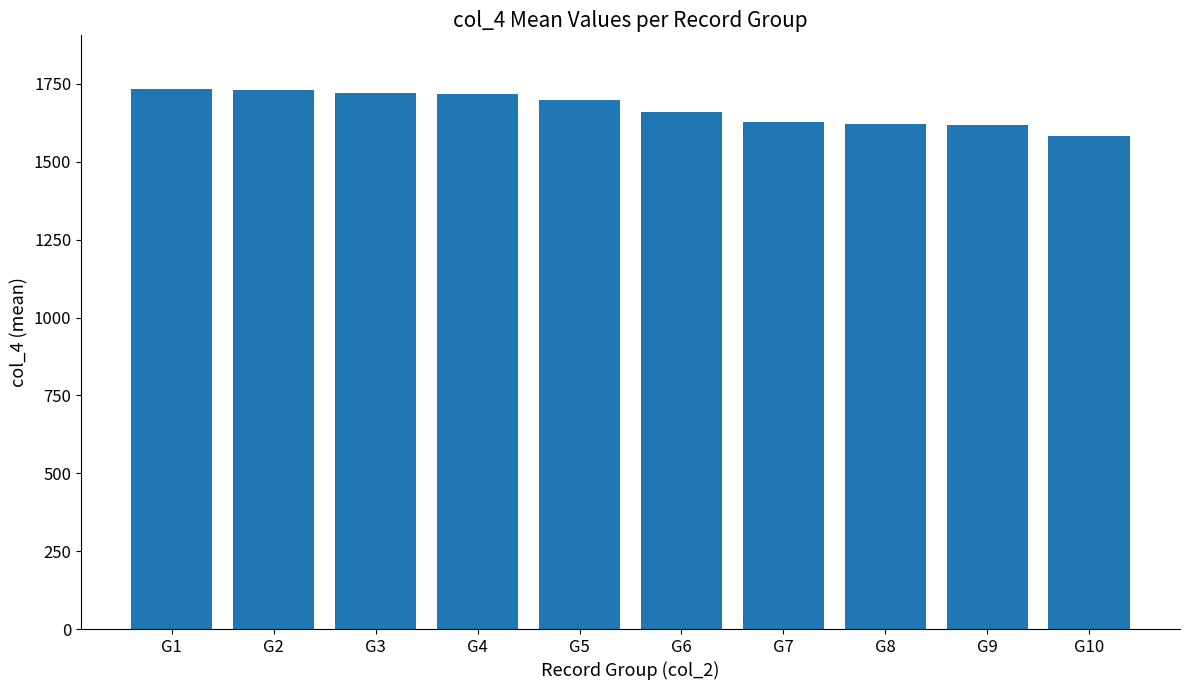

True or false: the data shows 1697.0 at G5.

True